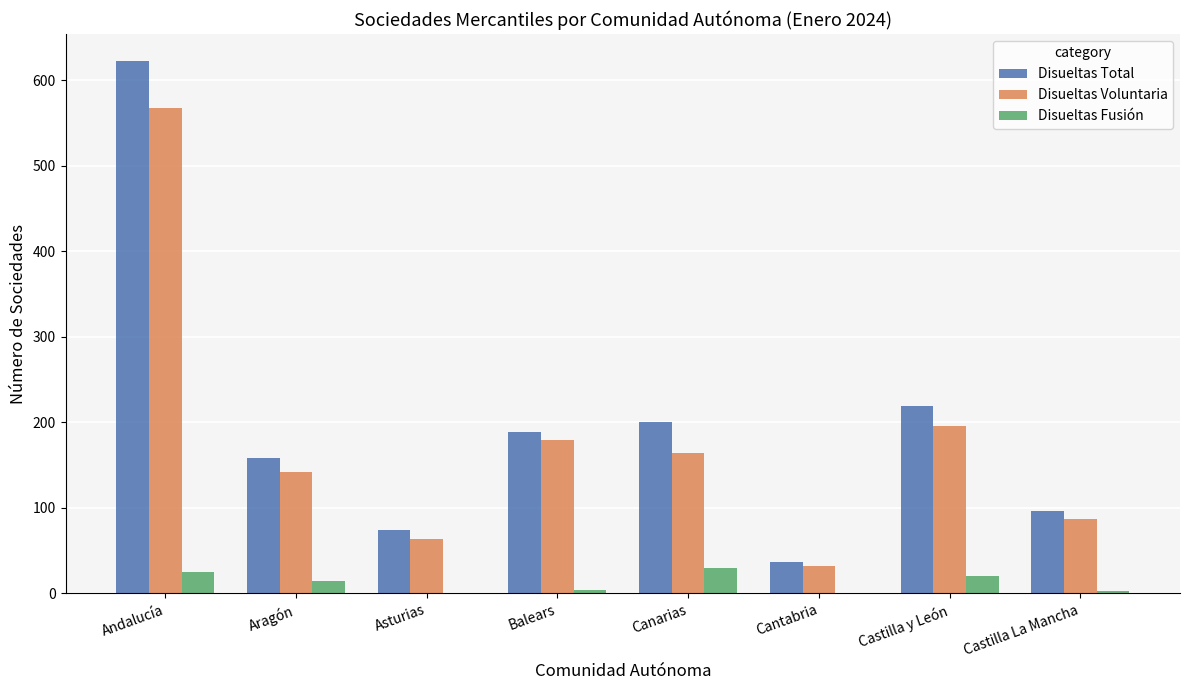

What are all the series names shown in the legend?

Disueltas Total, Disueltas Voluntaria, Disueltas Fusión